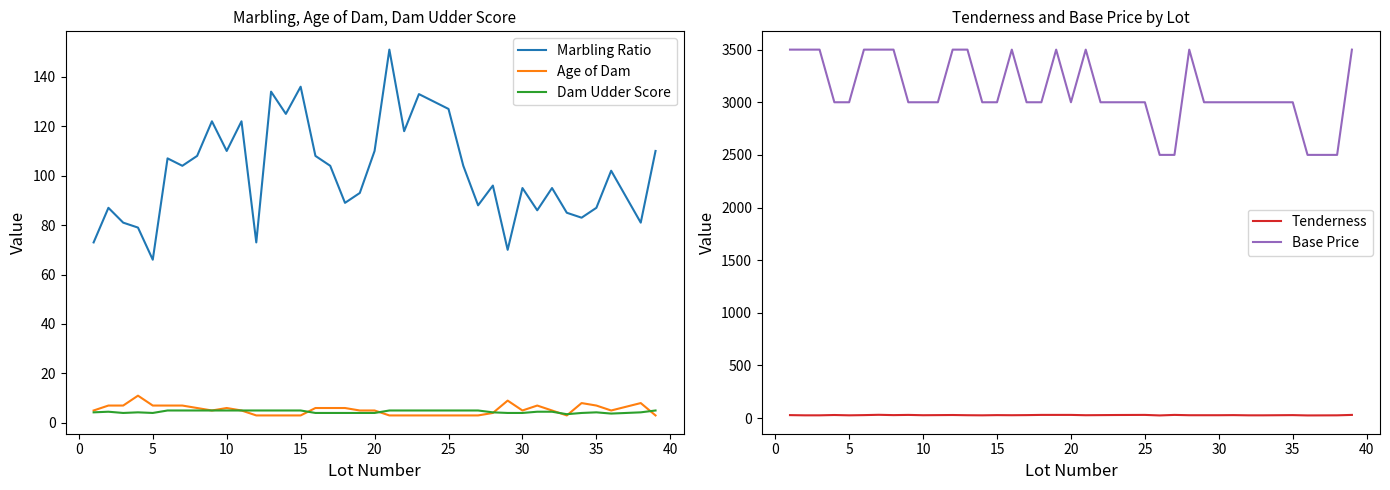

What is the minimum value for Dam Udder Score?

3.5